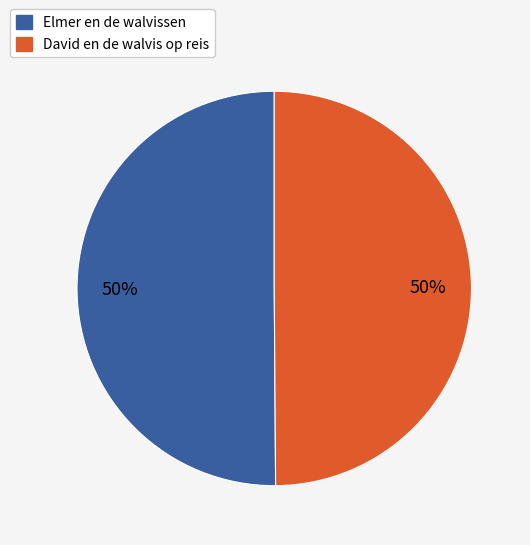

True or false: David en de walvis op reis accounts for 50% of the total.

True